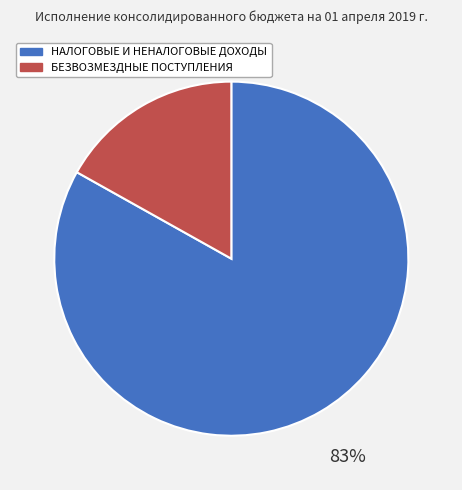

How many slices are in this pie chart?

2